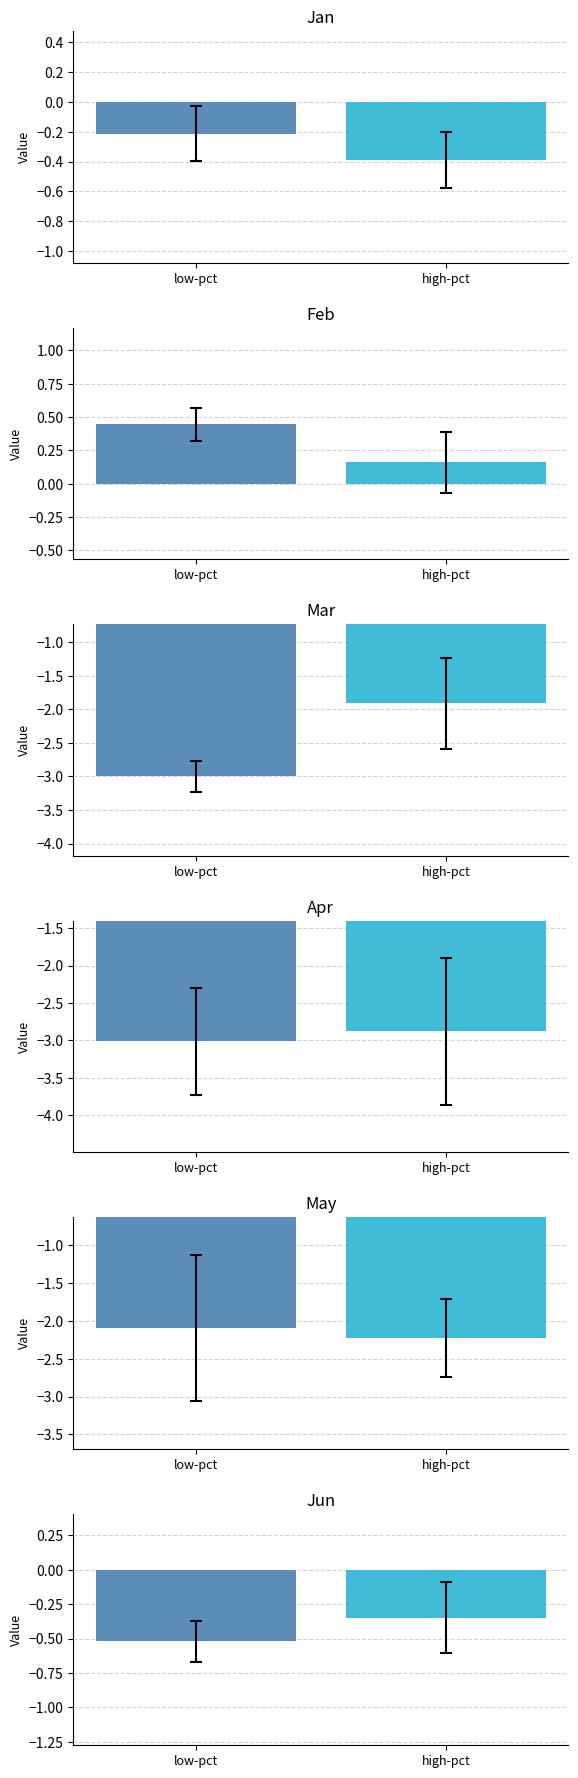

Are the bars horizontal?

No